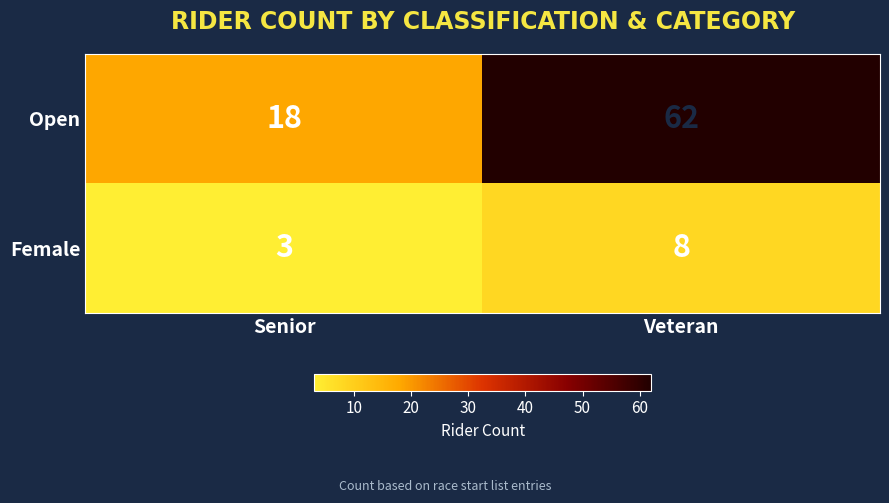

The value of Open at Veteran is 62. True or false?

True